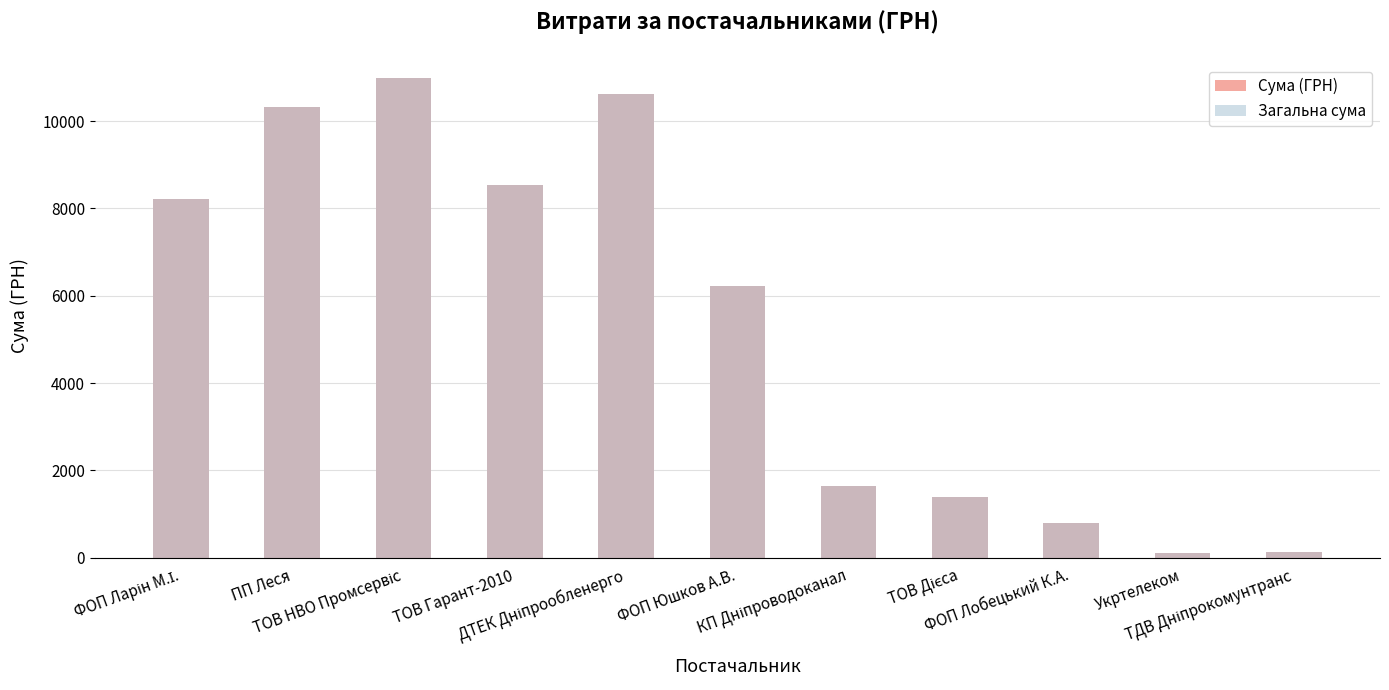

Reading left to right, transcribe all the data shown in this chart.

Сума (ГРН): ФОП Ларін М.І.=8220.0	ПП Леся=10322.0	ТОВ НВО Промсервіс=10987.6	ТОВ Гарант-2010=8523.6	ДТЕК Дніпрообленерго=10614.0	ФОП Юшков А.В.=6220.0	КП Дніпроводоканал=1645.1	ТОВ Дієса=1399.9	ФОП Лобецький К.А.=799.3	Укртелеком=102.0	ТДВ Дніпрокомунтранс=135.7
Загальна сума: ФОП Ларін М.І.=8220.0	ПП Леся=10322.0	ТОВ НВО Промсервіс=10987.6	ТОВ Гарант-2010=8523.6	ДТЕК Дніпрообленерго=10614.0	ФОП Юшков А.В.=6220.0	КП Дніпроводоканал=1645.1	ТОВ Дієса=1399.9	ФОП Лобецький К.А.=799.3	Укртелеком=102.0	ТДВ Дніпрокомунтранс=135.7